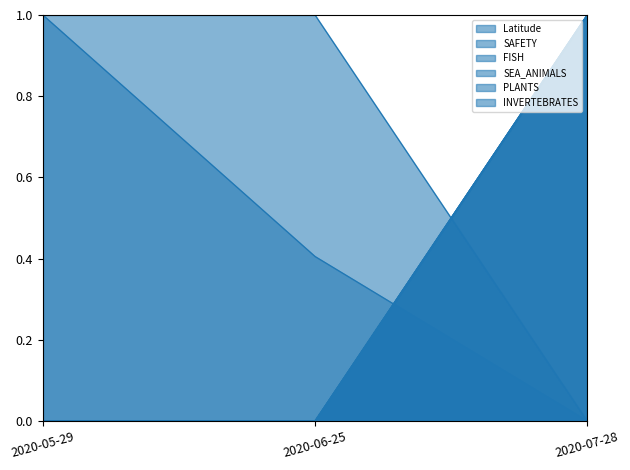

What is the sum of all SAFETY values?

1.0